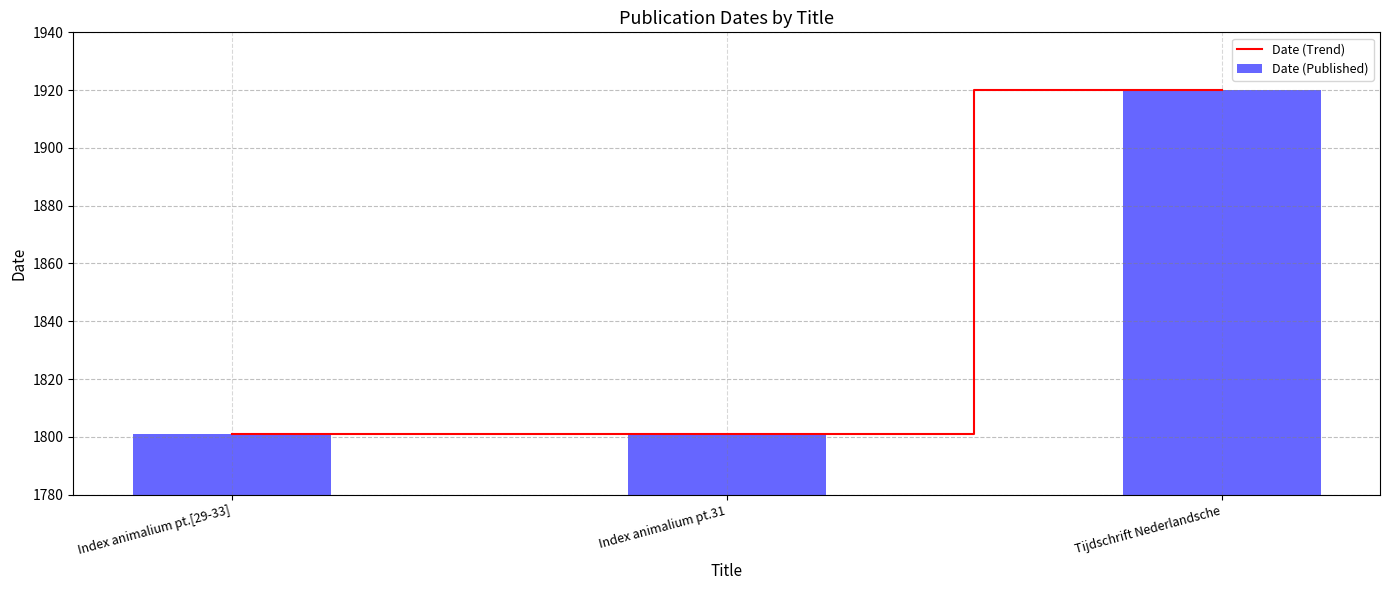

What is the label of the 2nd bar from the right?

Index animalium pt.31